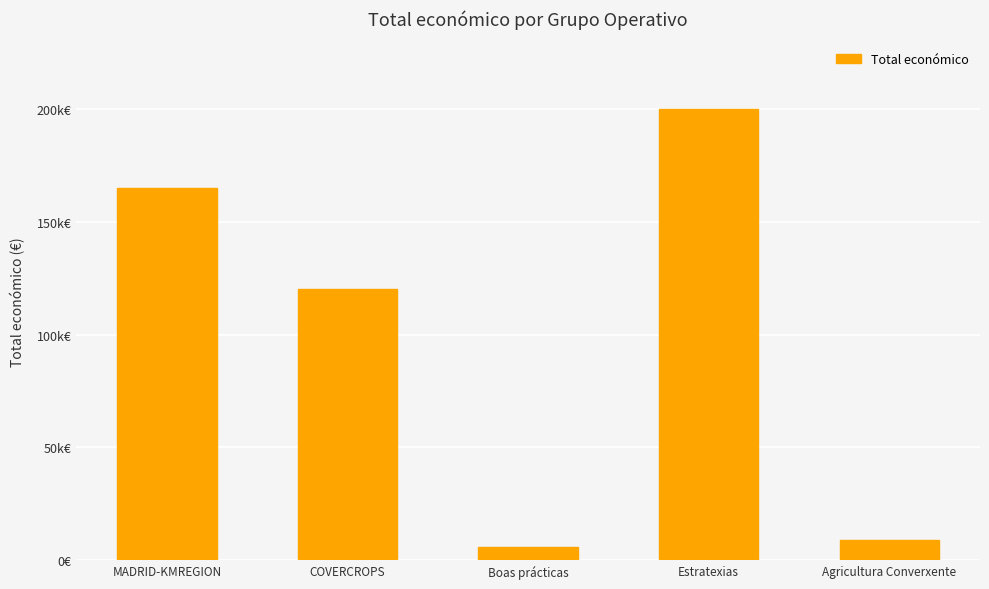

The value at Boas prácticas is 6000. True or false?

True